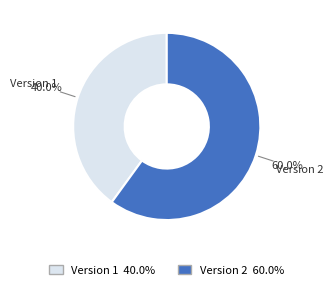

Does any single category account for the majority?

Yes